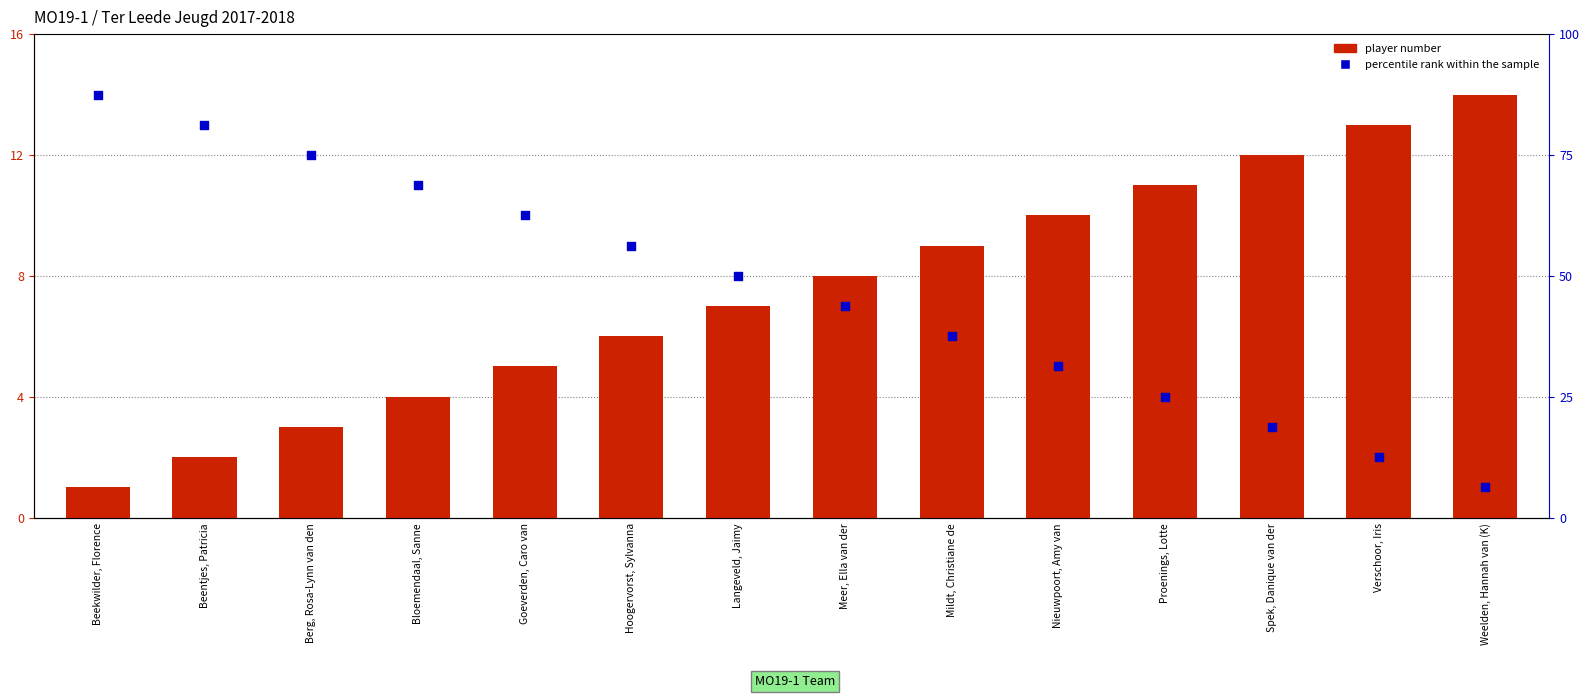

Which series has the widest spread of Y values?

player number